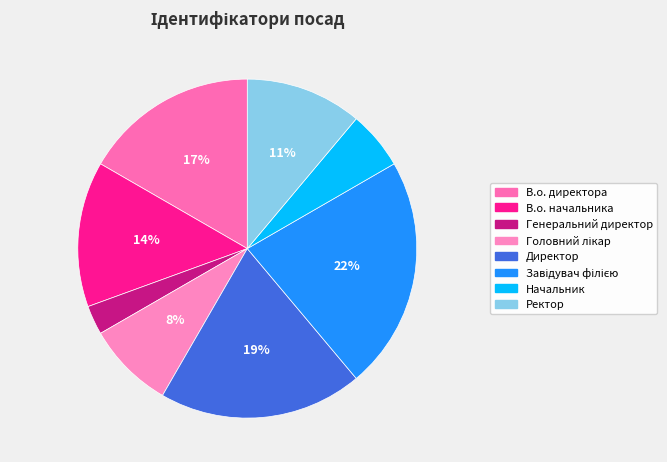

Between Ректор and Начальник, which is larger?

Ректор